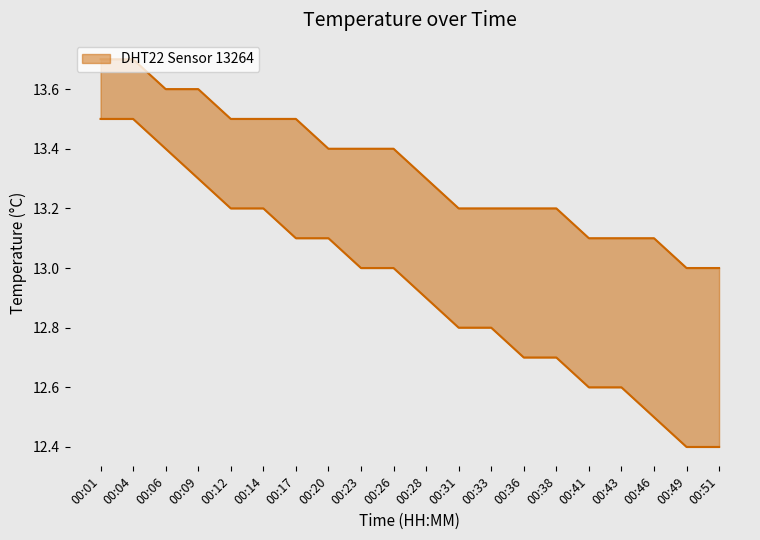

Reading right to left, extract all data points from this chart.

temperature_upper: 00:51=13.0	00:49=13.0	00:46=13.1	00:43=13.1	00:41=13.1	00:38=13.2	00:36=13.2	00:33=13.2	00:31=13.2	00:28=13.3	00:26=13.4	00:23=13.4	00:20=13.4	00:17=13.5	00:14=13.5	00:12=13.5	00:09=13.6	00:06=13.6	00:04=13.7	00:01=13.7
temperature_lower: 00:51=12.4	00:49=12.4	00:46=12.5	00:43=12.6	00:41=12.6	00:38=12.7	00:36=12.7	00:33=12.8	00:31=12.8	00:28=12.9	00:26=13.0	00:23=13.0	00:20=13.1	00:17=13.1	00:14=13.2	00:12=13.2	00:09=13.3	00:06=13.4	00:04=13.5	00:01=13.5